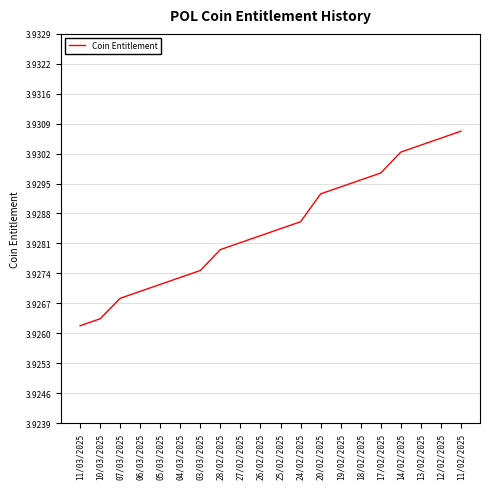

True or false: the data shows 5.9 at 18/02/2025.

False